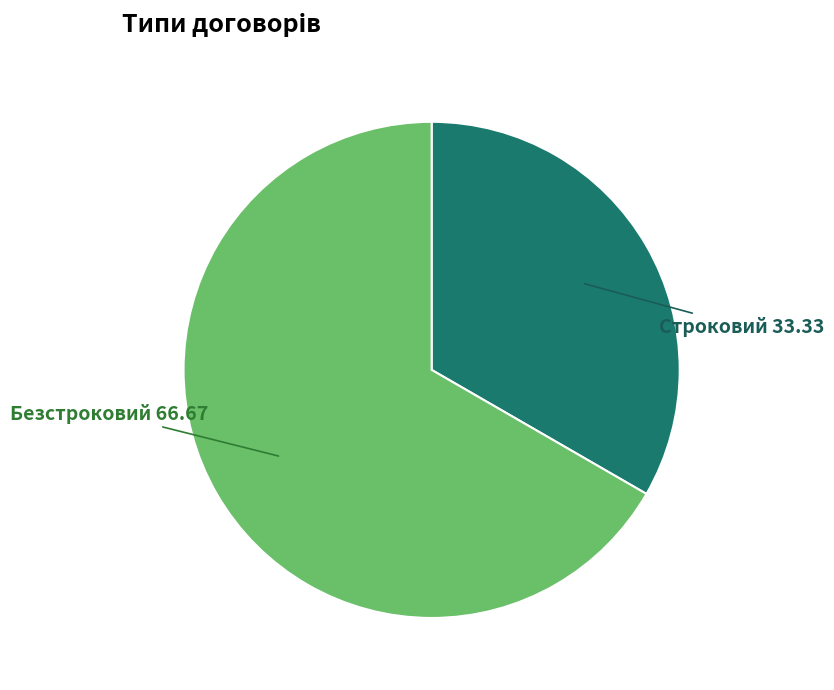

True or false: Строковий accounts for 33% of the total.

True